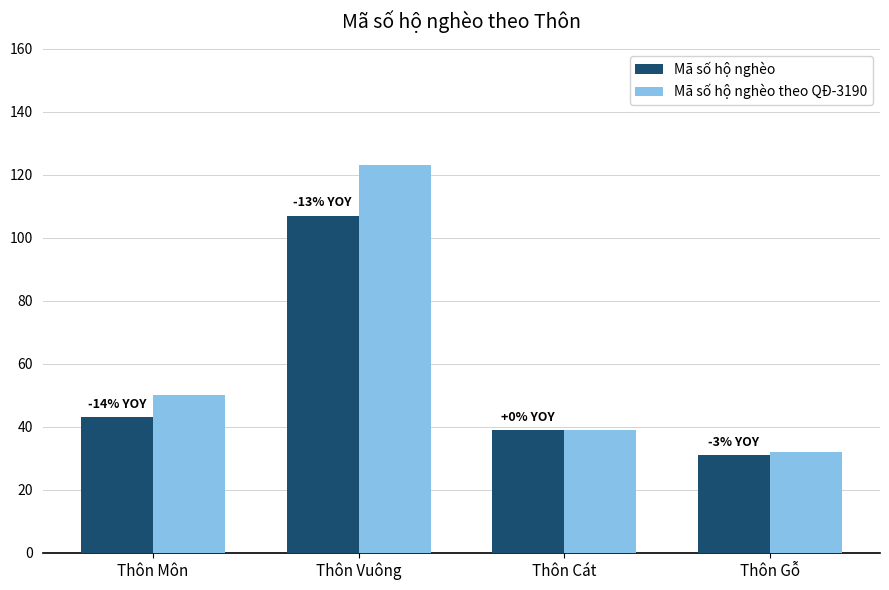

What is the difference between the Mã số hộ nghèo theo QĐ-3190 values at Thôn Vuông and Thôn Môn?

73